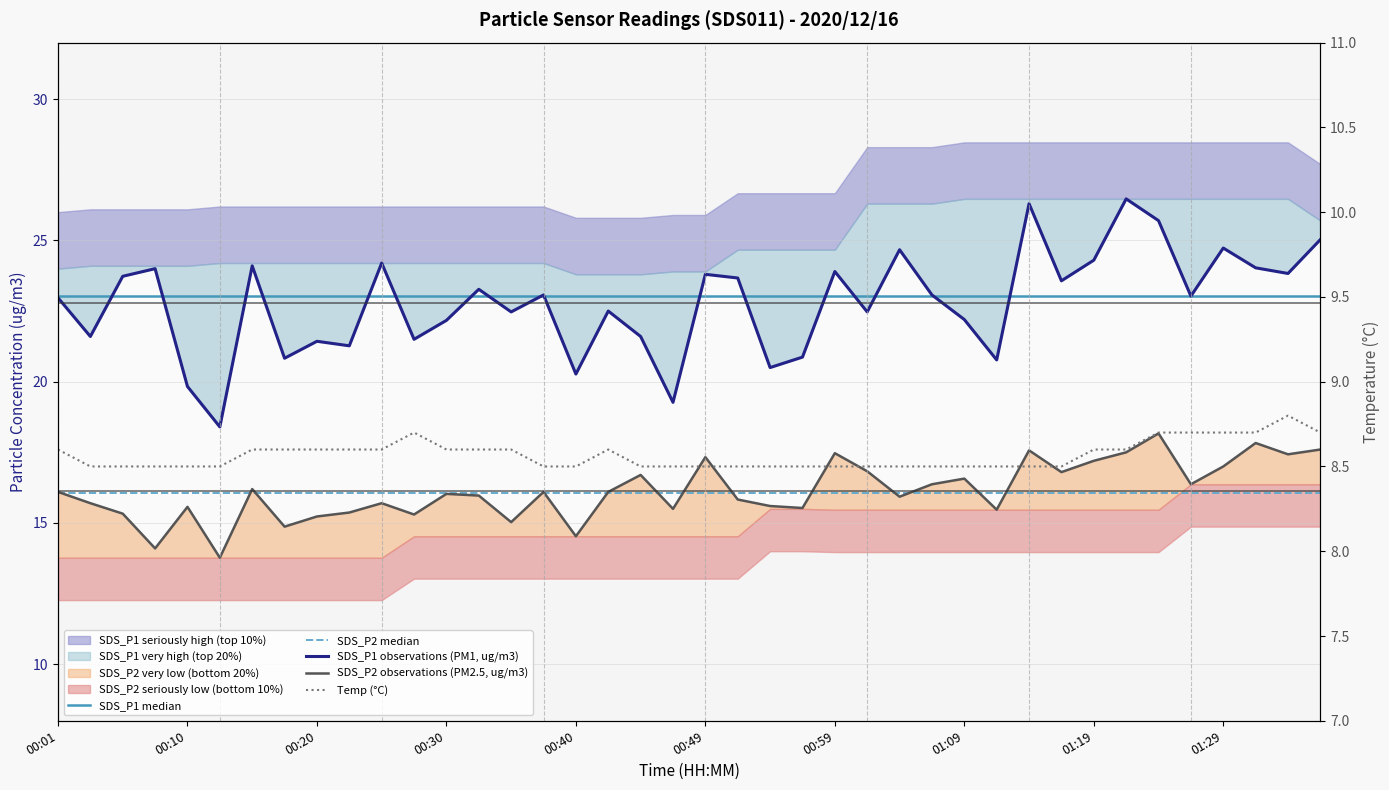

Which series changed the most between 18 and 21?

SDS_P1 observations (PM1, ug/m3)